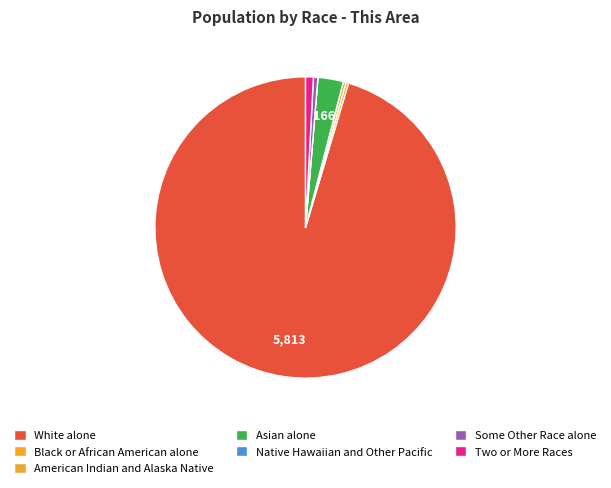

To the nearest percent, what percentage of the pie is Asian alone?

3%